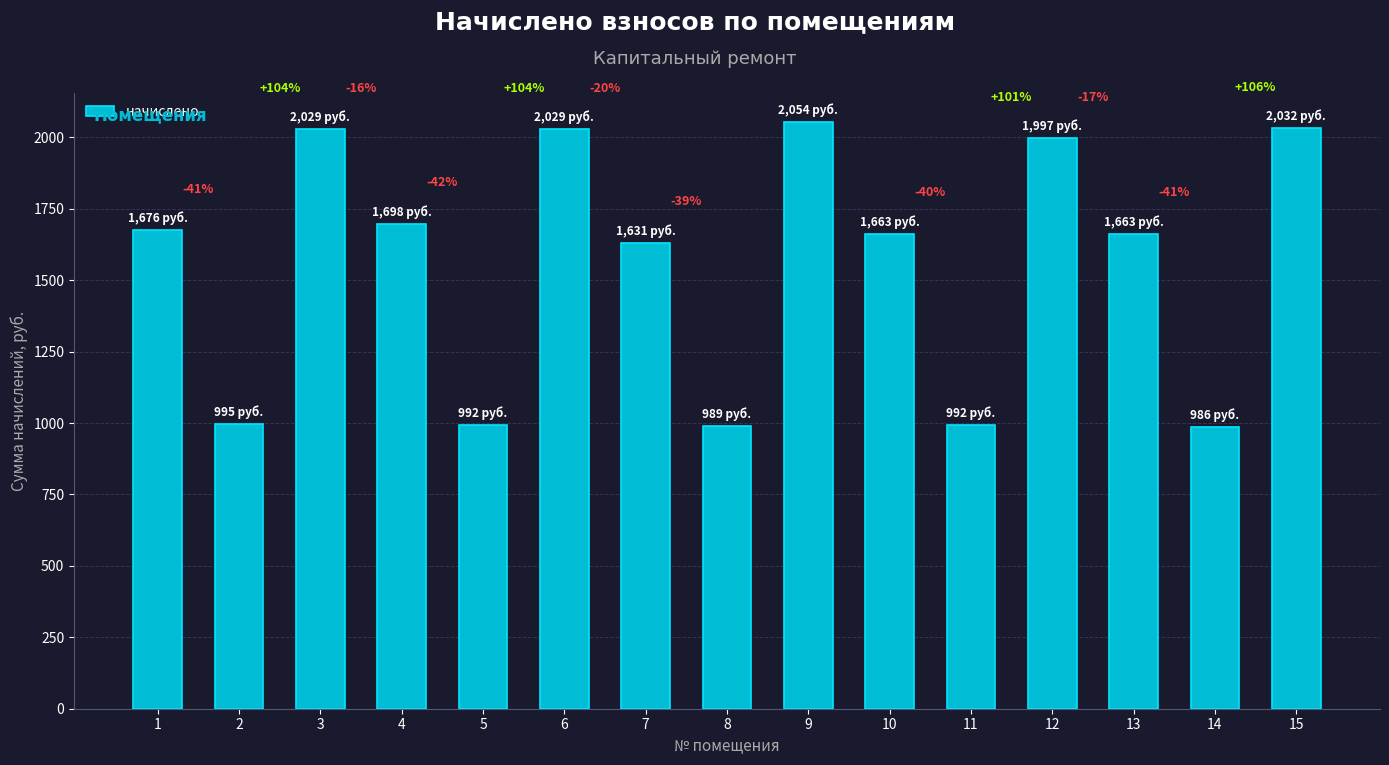

Which has a higher value, 7 or 3?

3